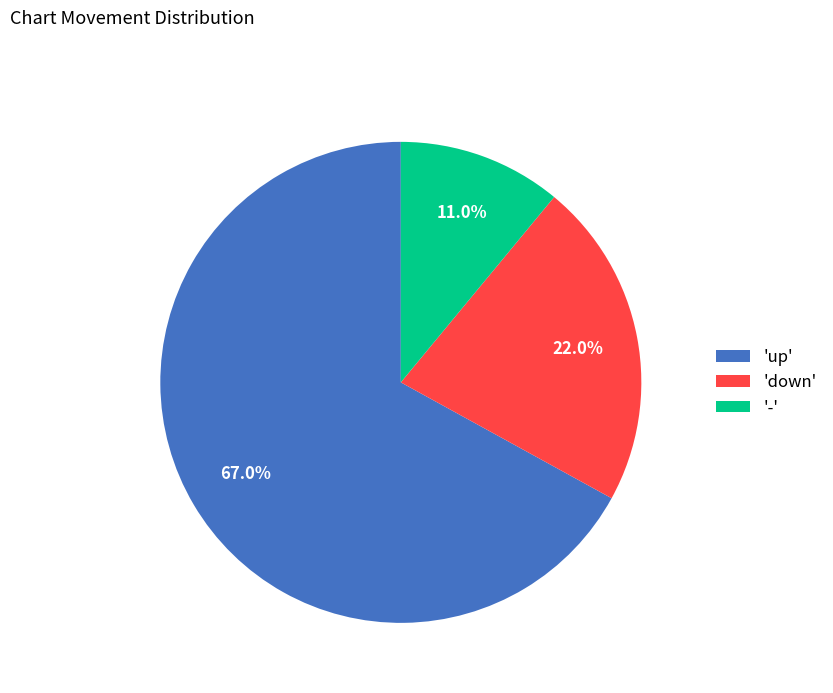

Which category has the smallest portion of the pie?

-